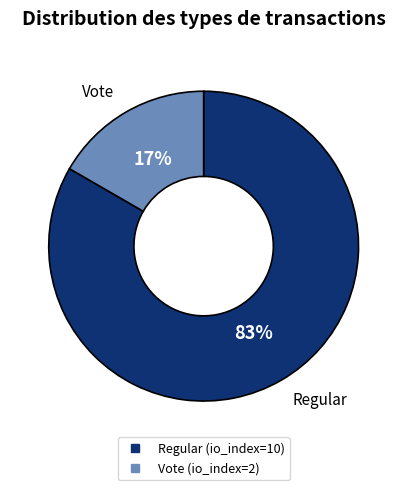

To the nearest percent, what percentage of the pie is Vote (io_index=2)?

17%